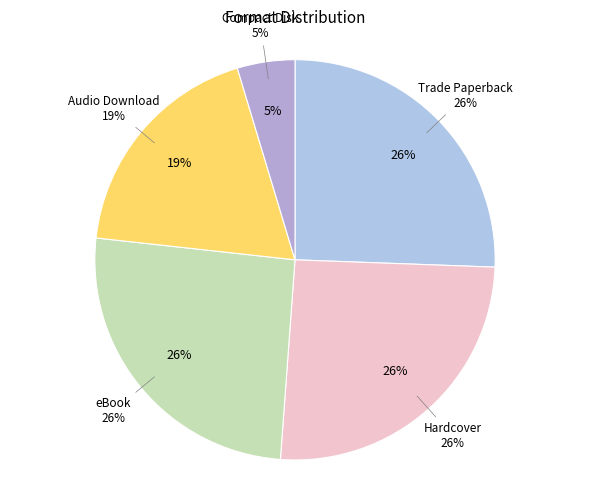

Is there any slice that represents more than half of the pie?

No